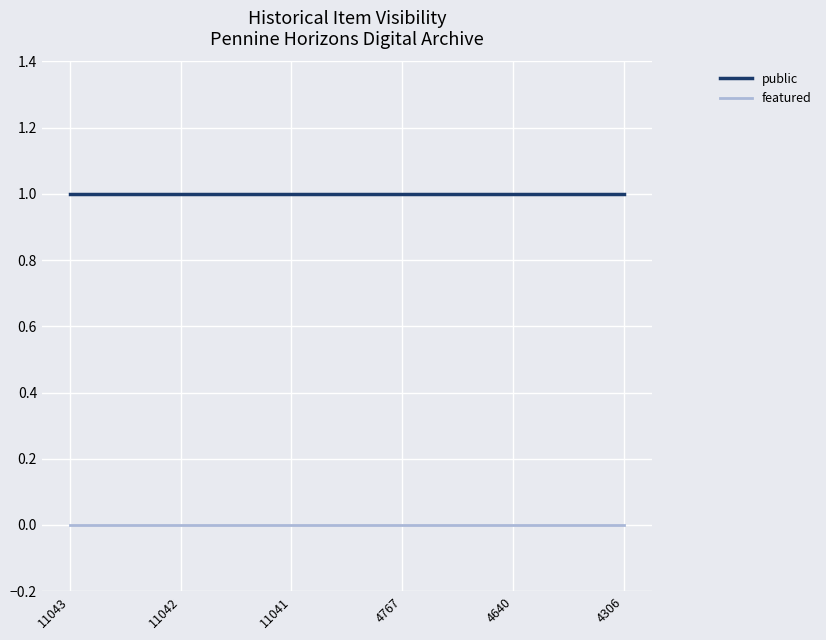

Does the chart display data point markers on the line(s)?

No